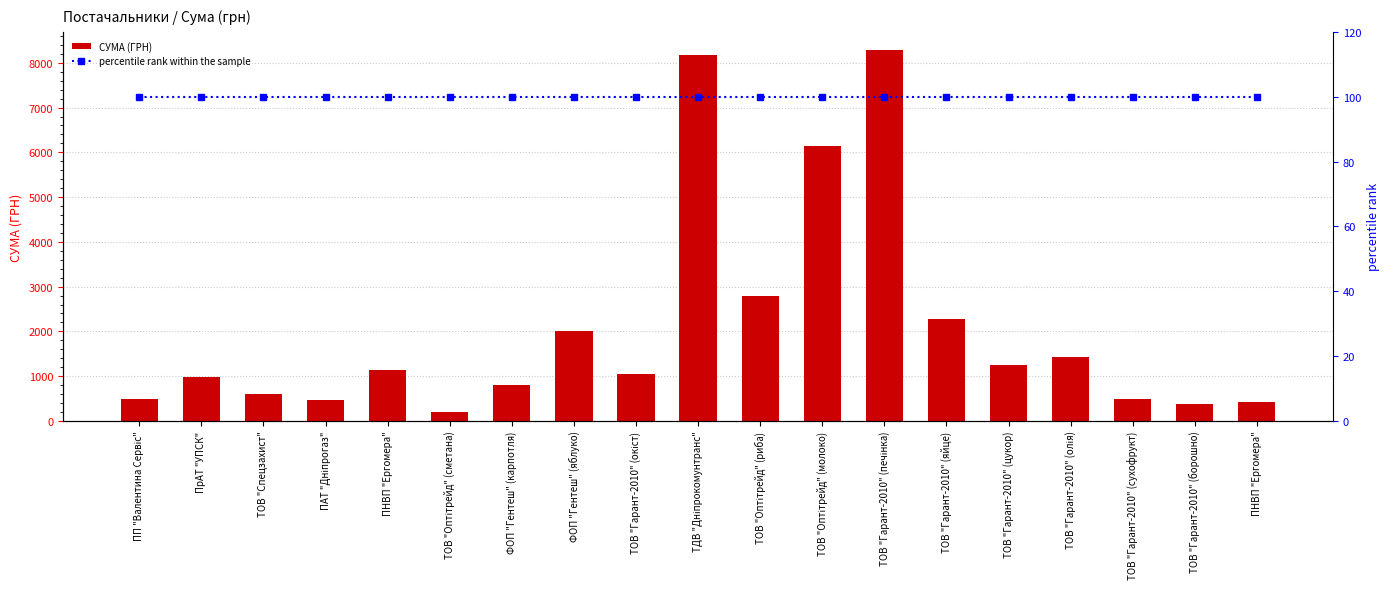

What is the label of the 7th bar from the left?

ФОП "Гентеш" (карпотля)